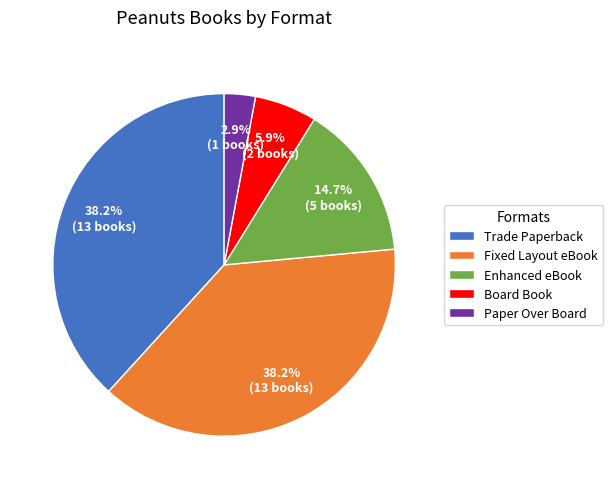

Which category has the smallest portion of the pie?

Paper Over Board